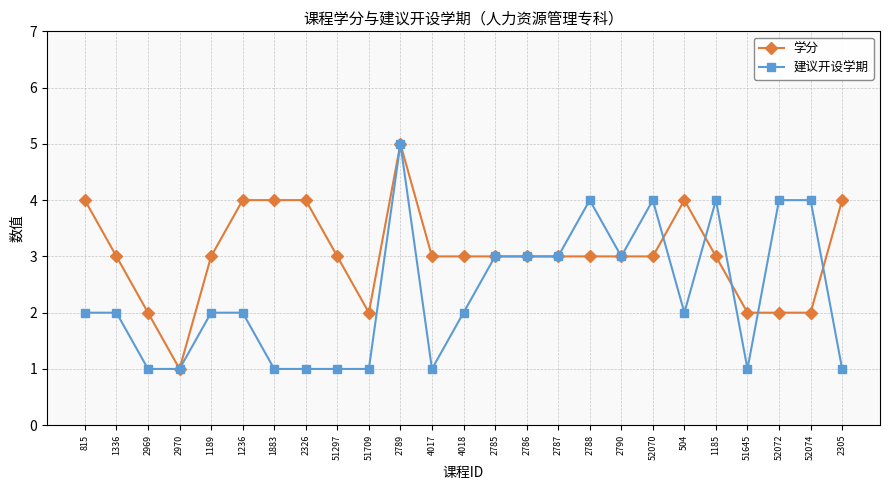

True or false: 学分 has more than 0 interior local peaks.

True